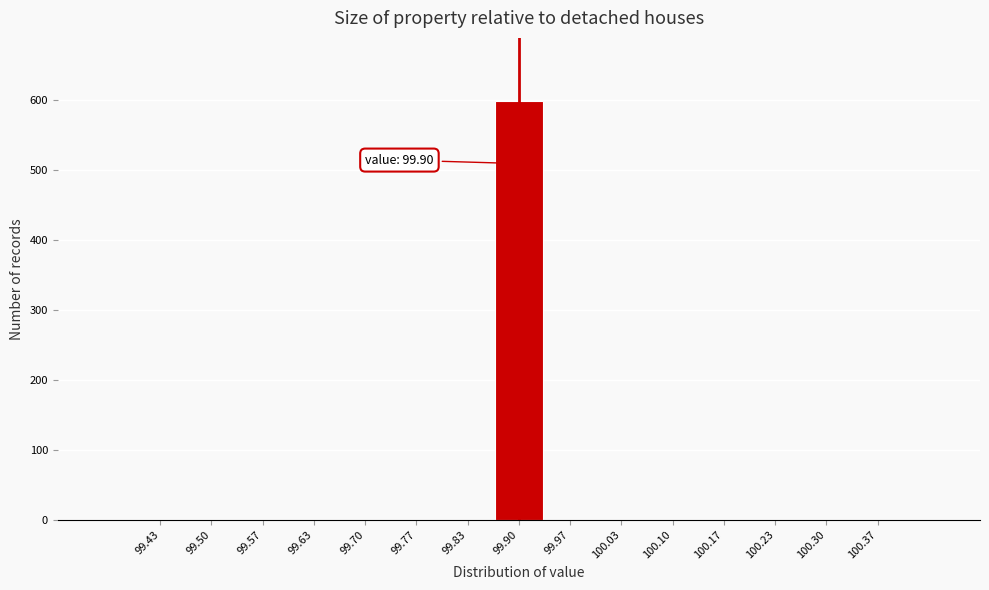

Which range on the x-axis has the tallest bar?

99.87 to 99.93